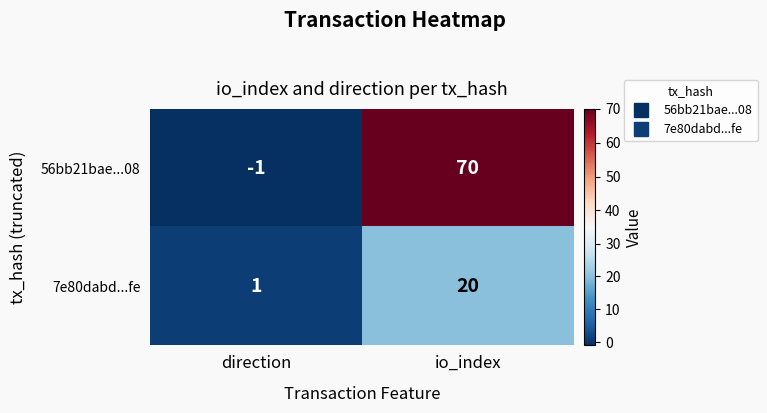

What is the maximum value for 7e80dabd...fe?

20